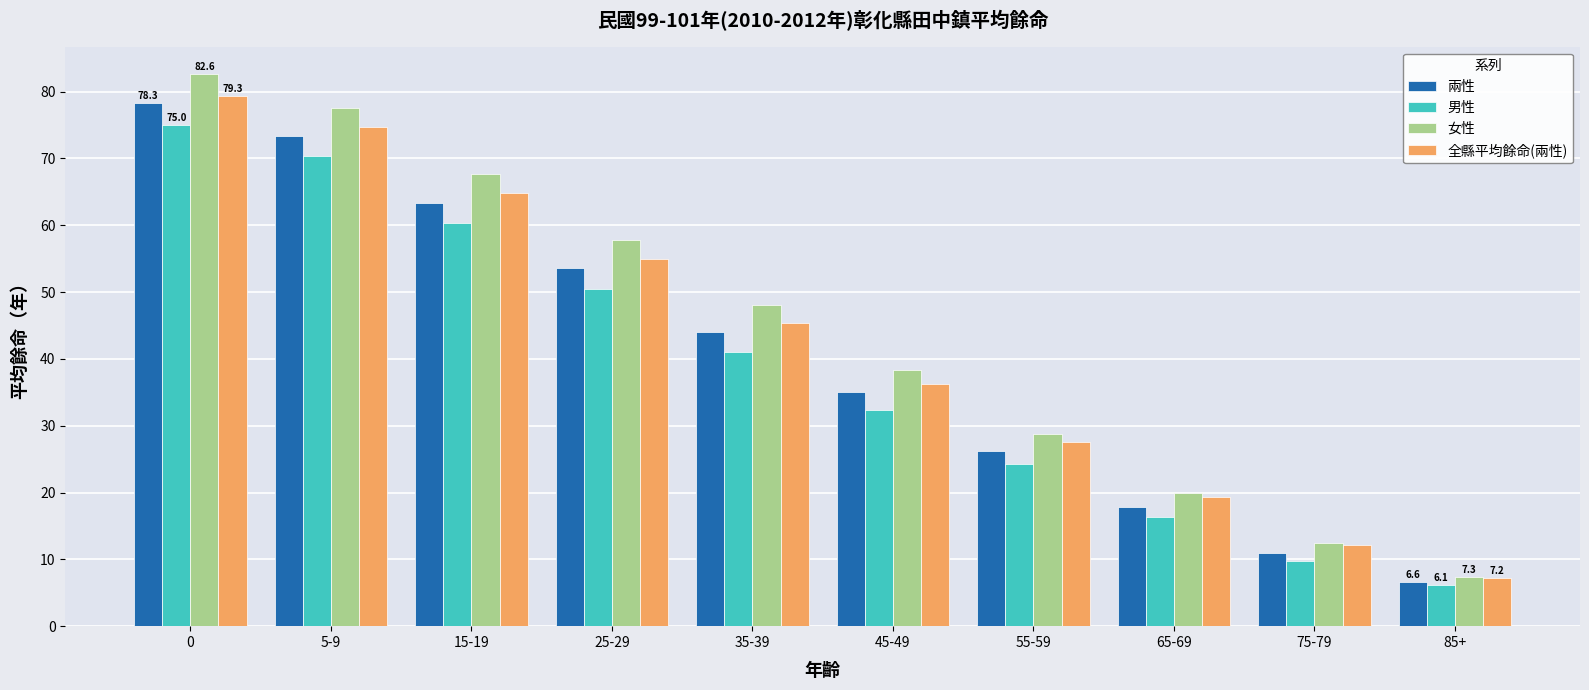

Count the number of categories in the chart.

10